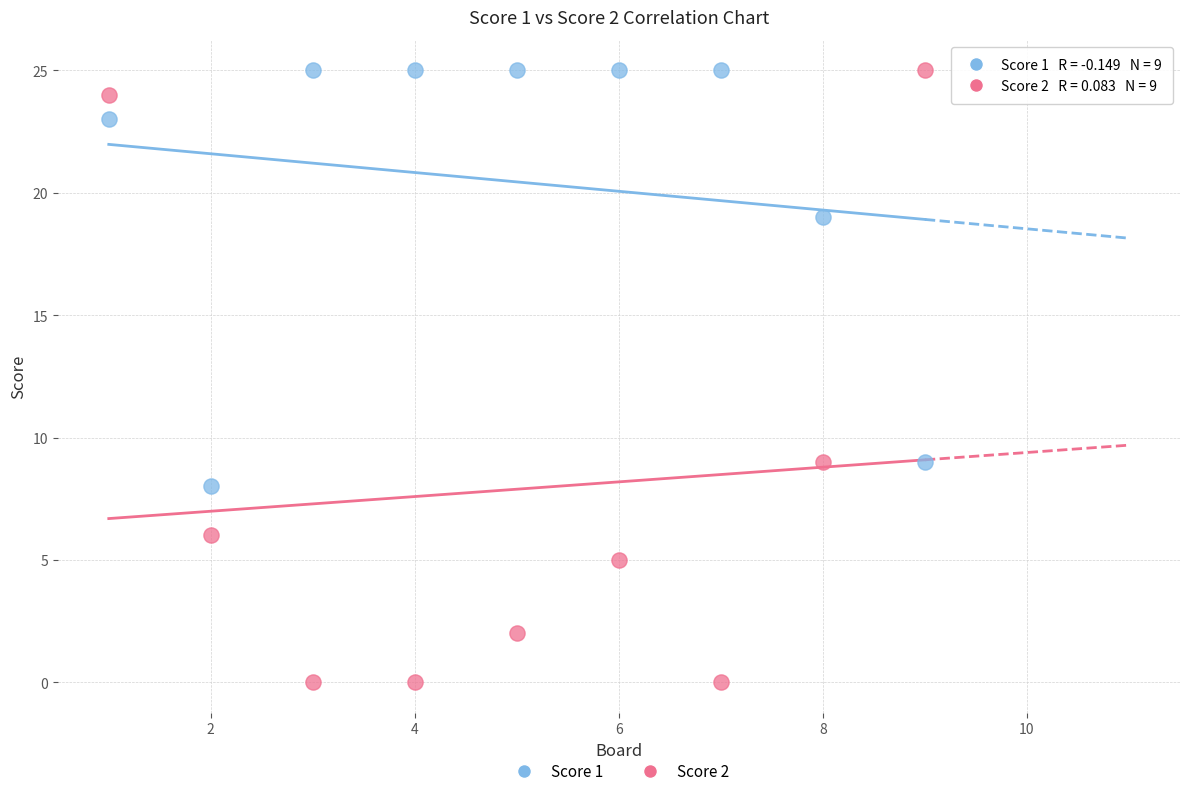

What are all the series names shown in the legend?

Score 1, Score 2